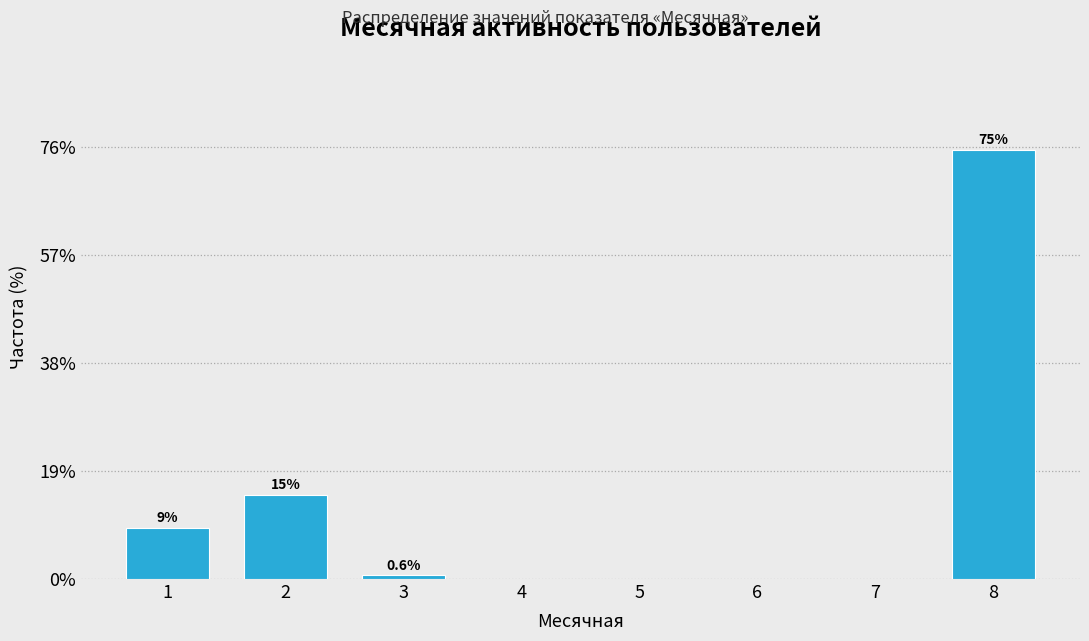

Reading left to right, what are all the values shown in this chart?

1=9.0	2=14.8	3=0.6	4=0.0	5=0.0	6=0.0	7=0.0	8=75.5